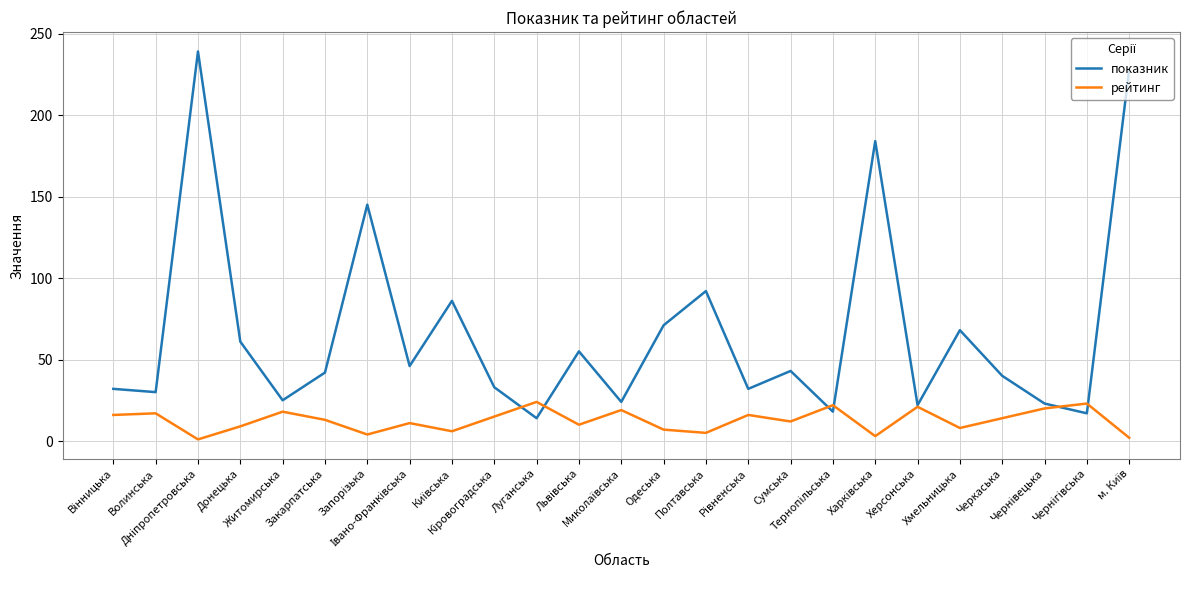

Which series has the widest spread of values?

показник